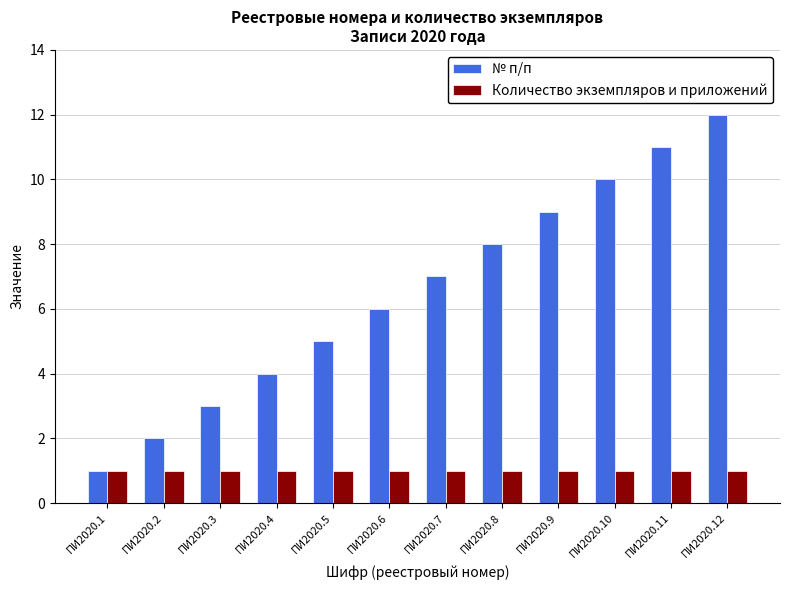

What is the value of the Количество экземпляров и приложений bar at the 8th from the left?

1